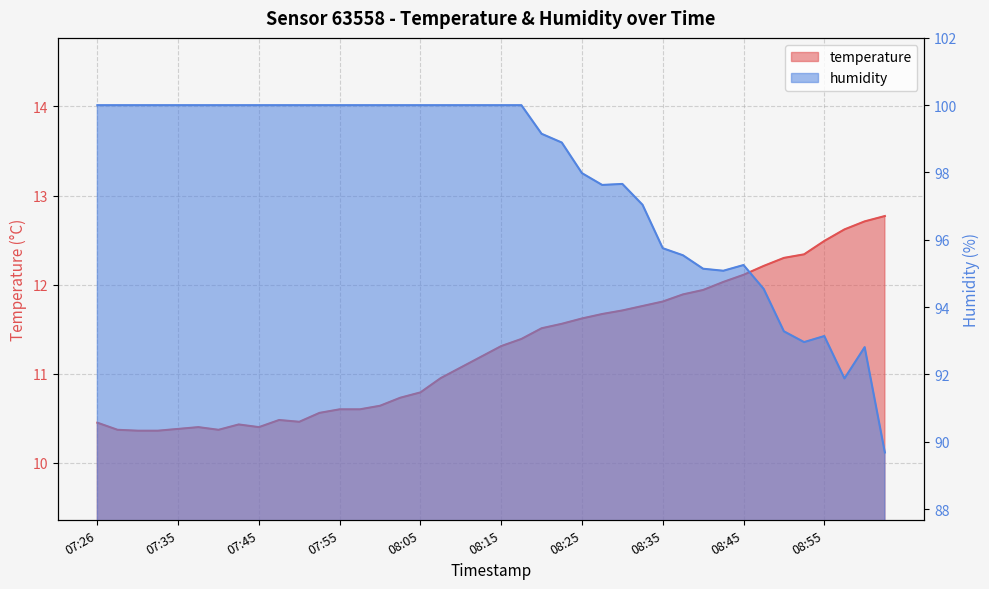

What is the difference between the highest and lowest values at 08:47?

82.3